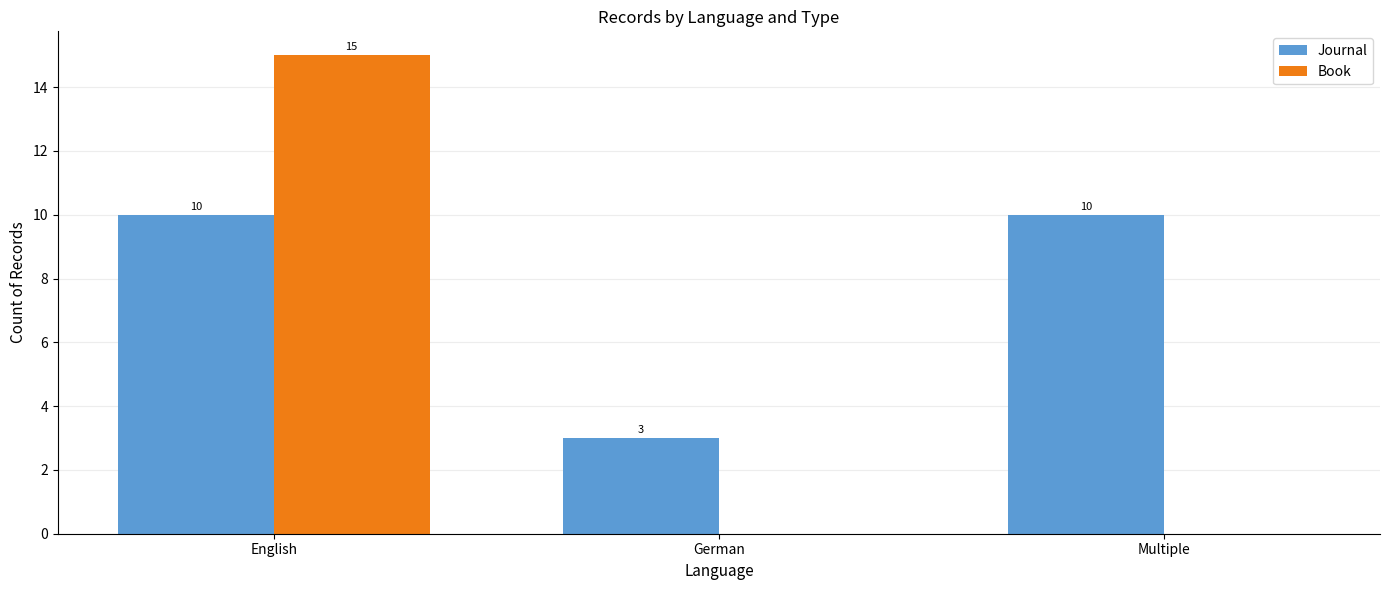

What is the difference between the Book values at English and Multiple?

15